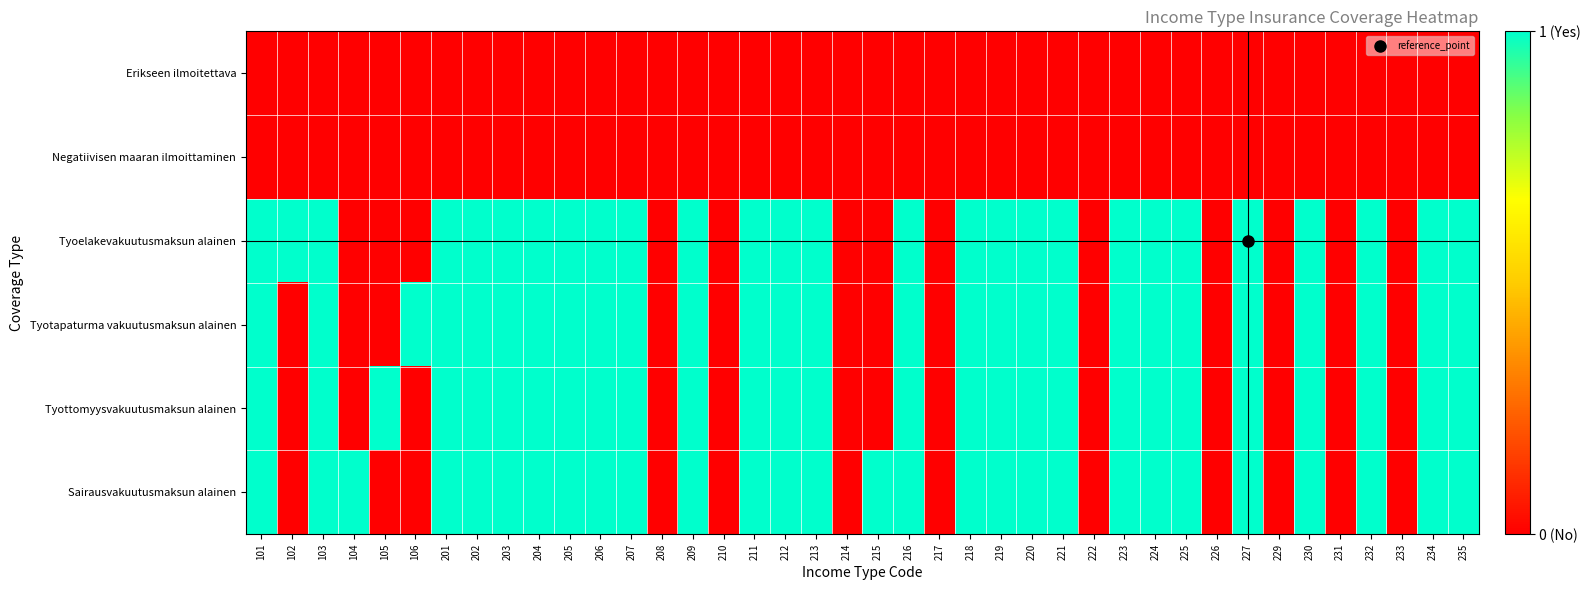

At how many categories does at least one series exceed 0?

31